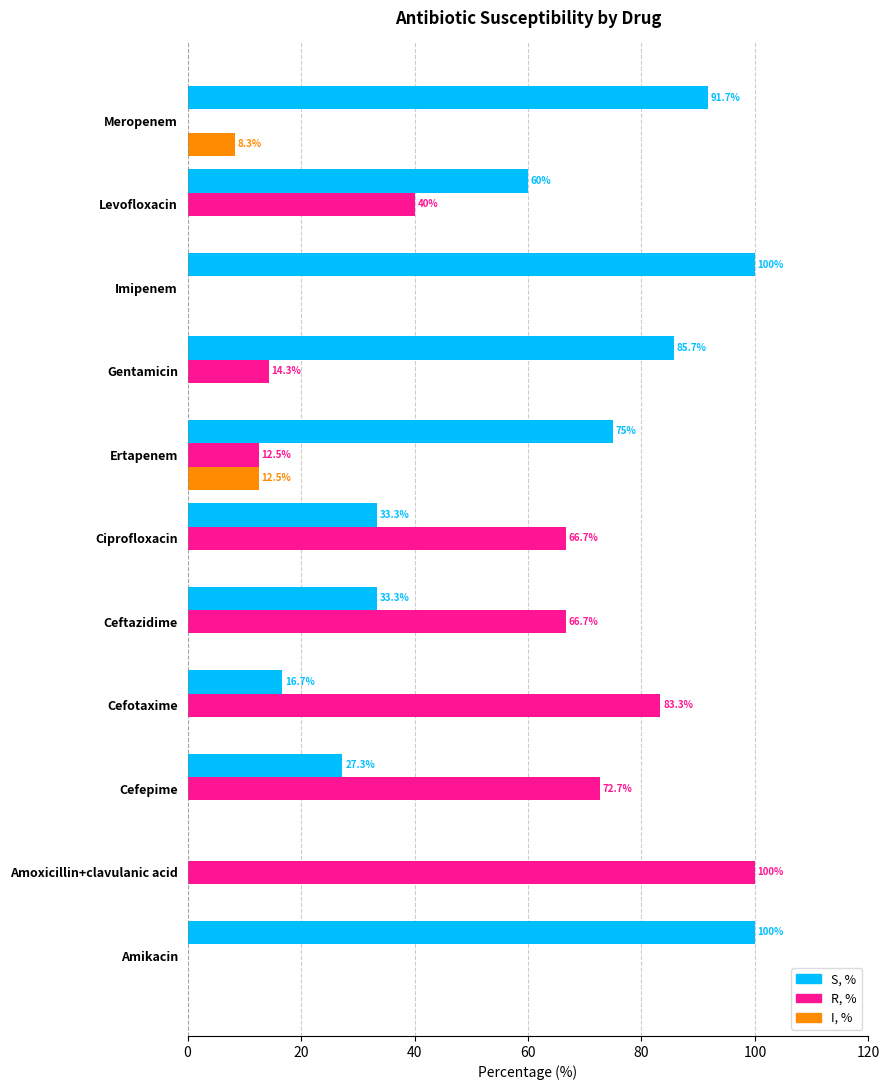

The value of I, % at Ciprofloxacin is 6.0. True or false?

False